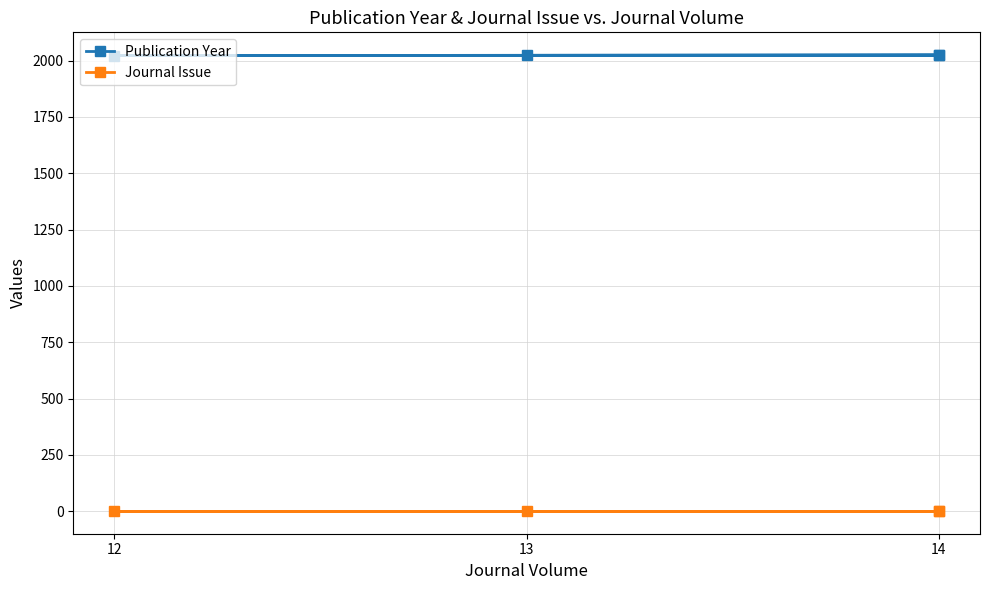

How many lines are shown in the chart?

2